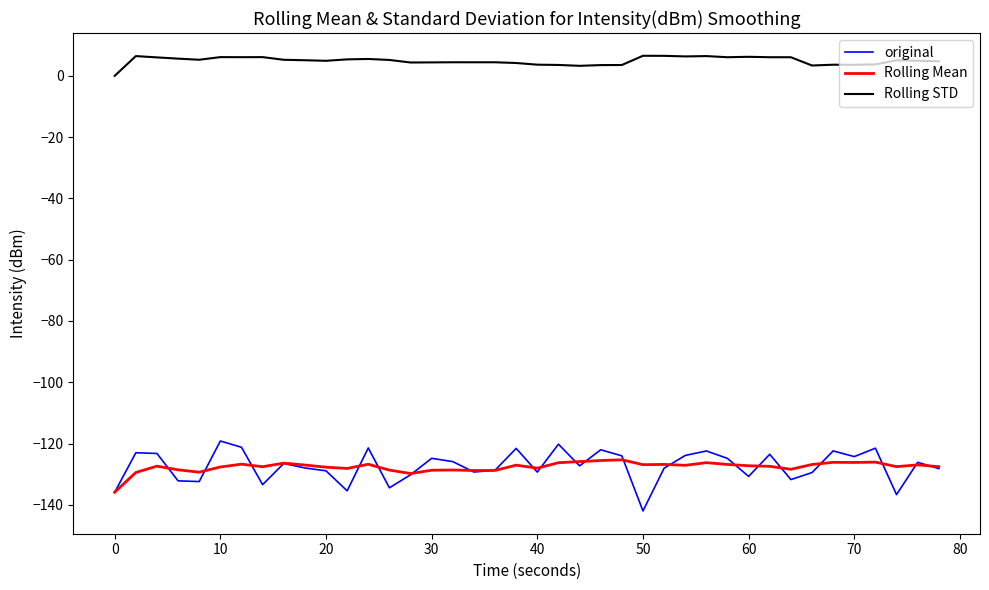

True or false: original and Rolling STD intersect in this chart.

False